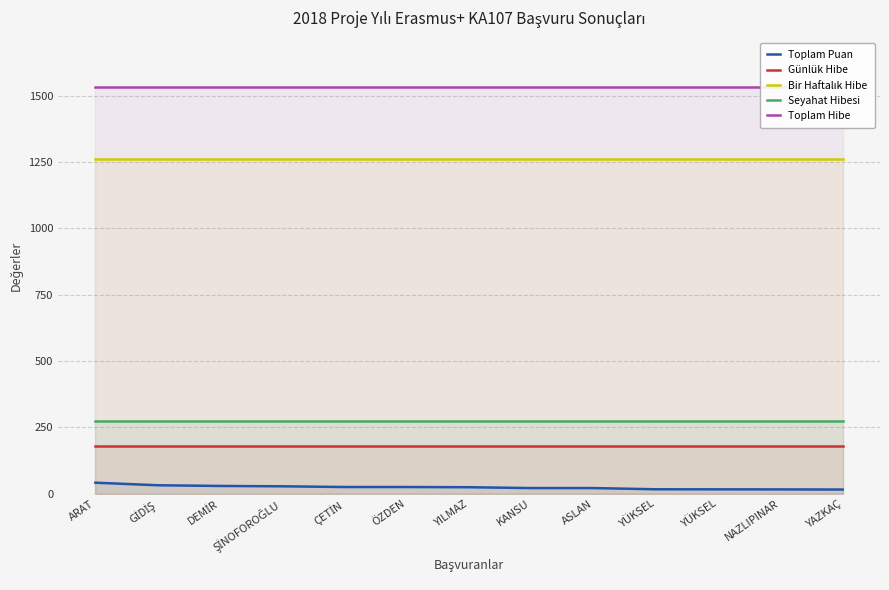

Rank the series by their maximum value, from highest to lowest.

Toplam Hibe, Bir Haftalık Hibe, Seyahat Hibesi, Günlük Hibe, Toplam Puan